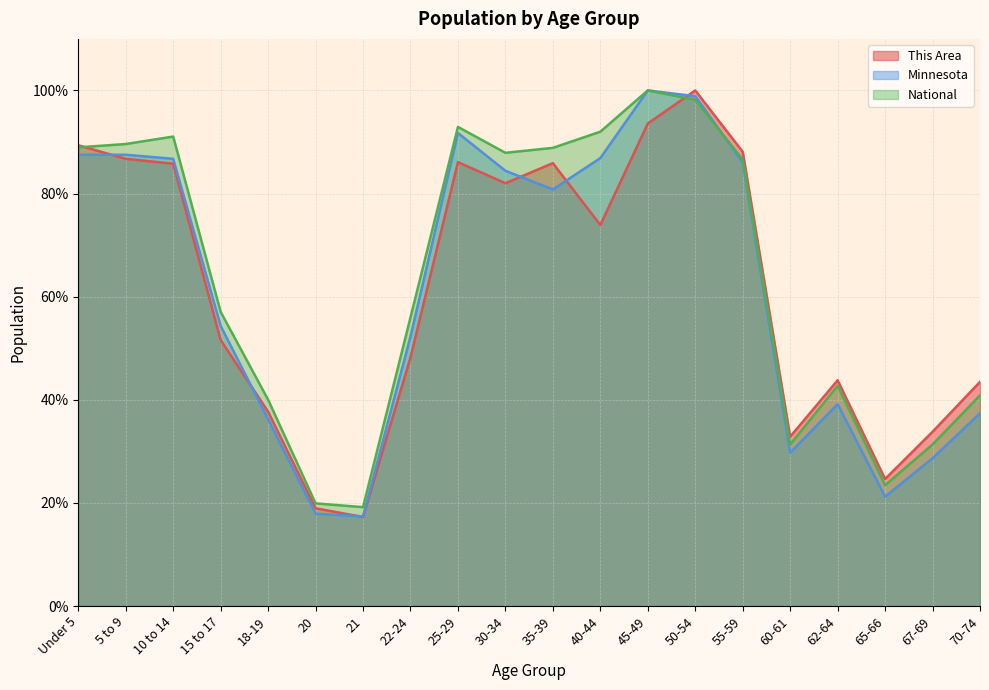

What is the difference between the maximum and minimum values in the National series?

80.8